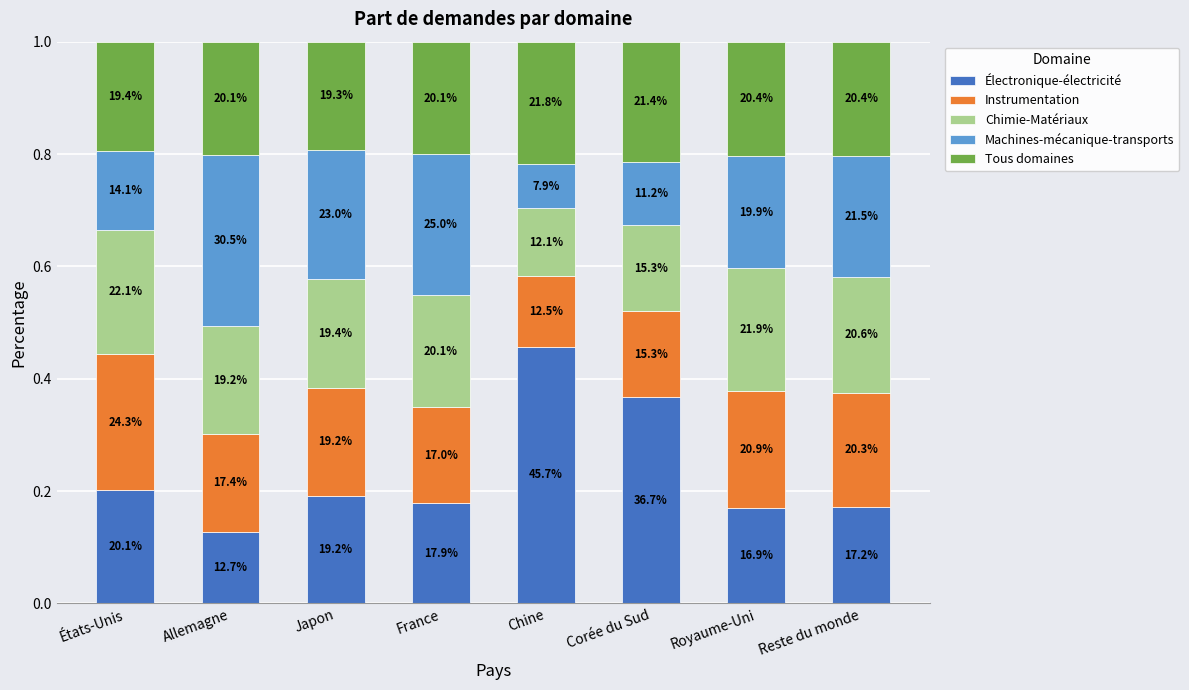

Does the chart contain stacked bars?

Yes